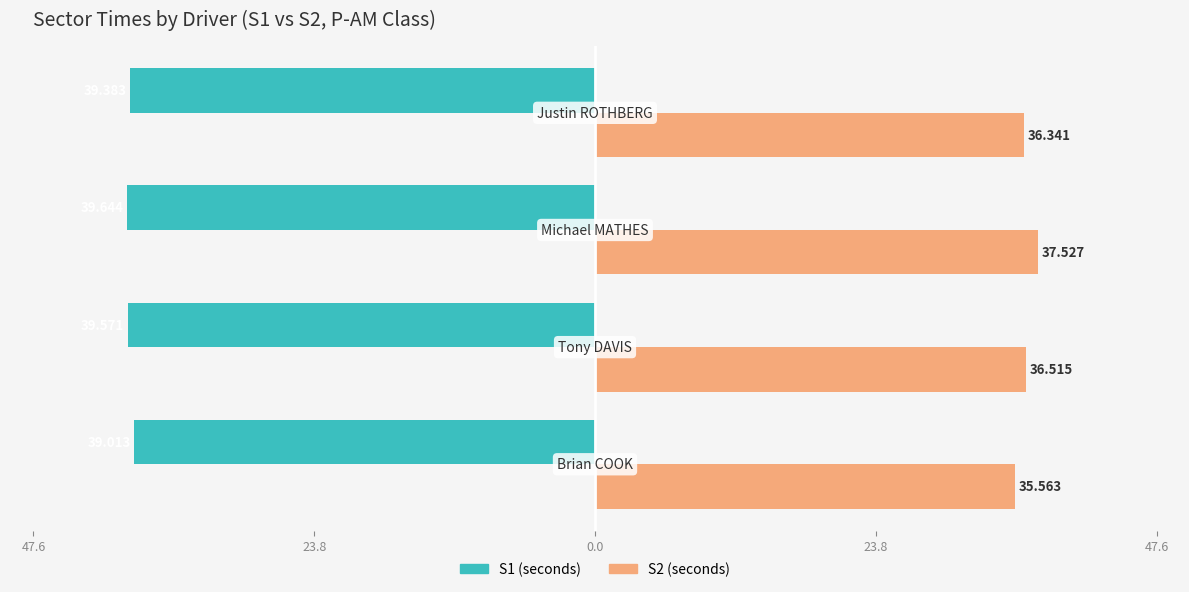

Reading right to left, list all the values displayed in this chart.

S1 (seconds): -39.4	-39.6	-39.6	-39.0
S2 (seconds): 36.3	37.5	36.5	35.6